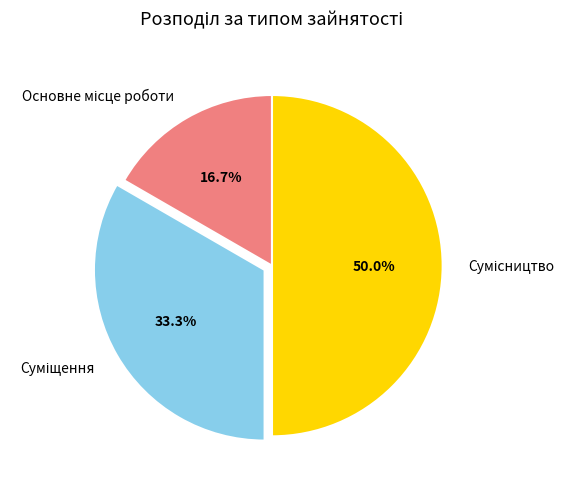

Count the number of slices in the pie.

3